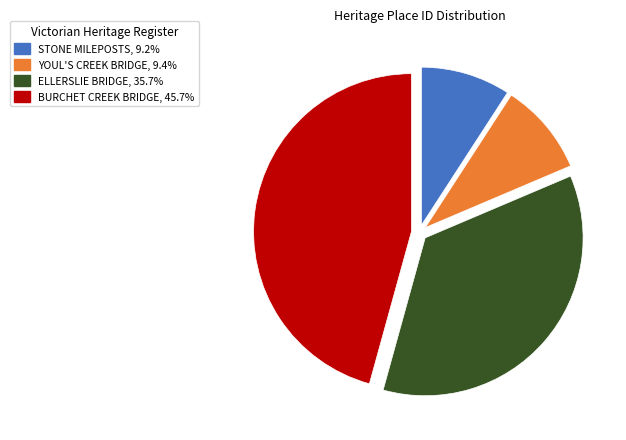

Does ELLERSLIE BRIDGE represent more than half of the total?

No